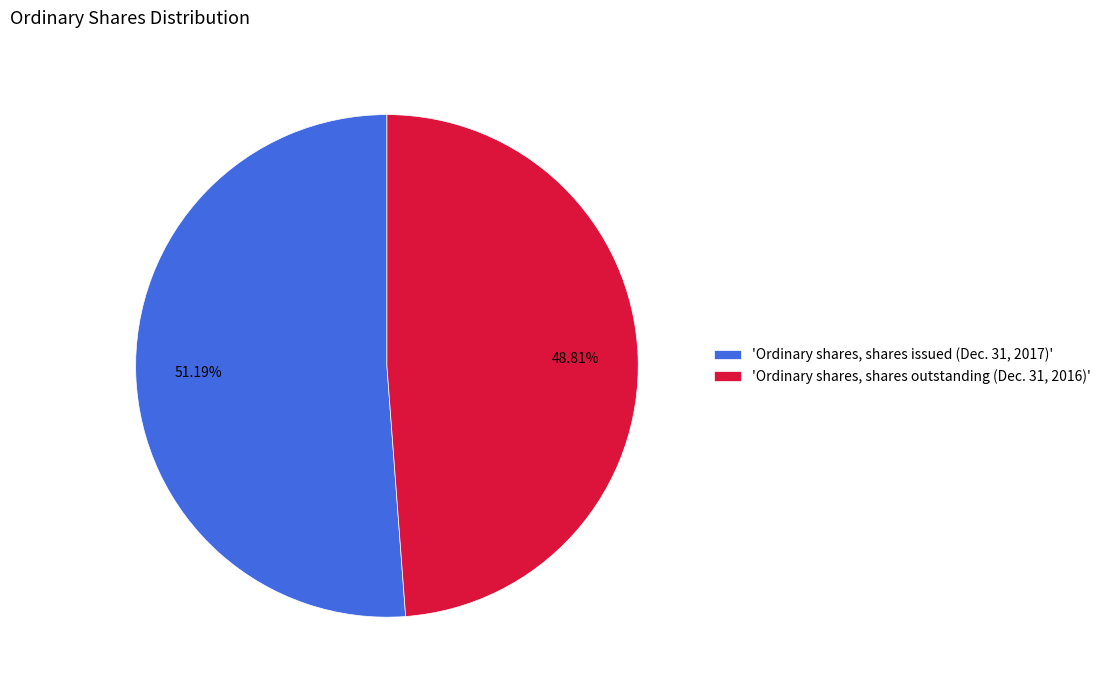

Between 'Ordinary shares, shares issued (Dec. 31, 2017)' and 'Ordinary shares, shares outstanding (Dec. 31, 2016)', which is larger?

'Ordinary shares, shares issued (Dec. 31, 2017)'